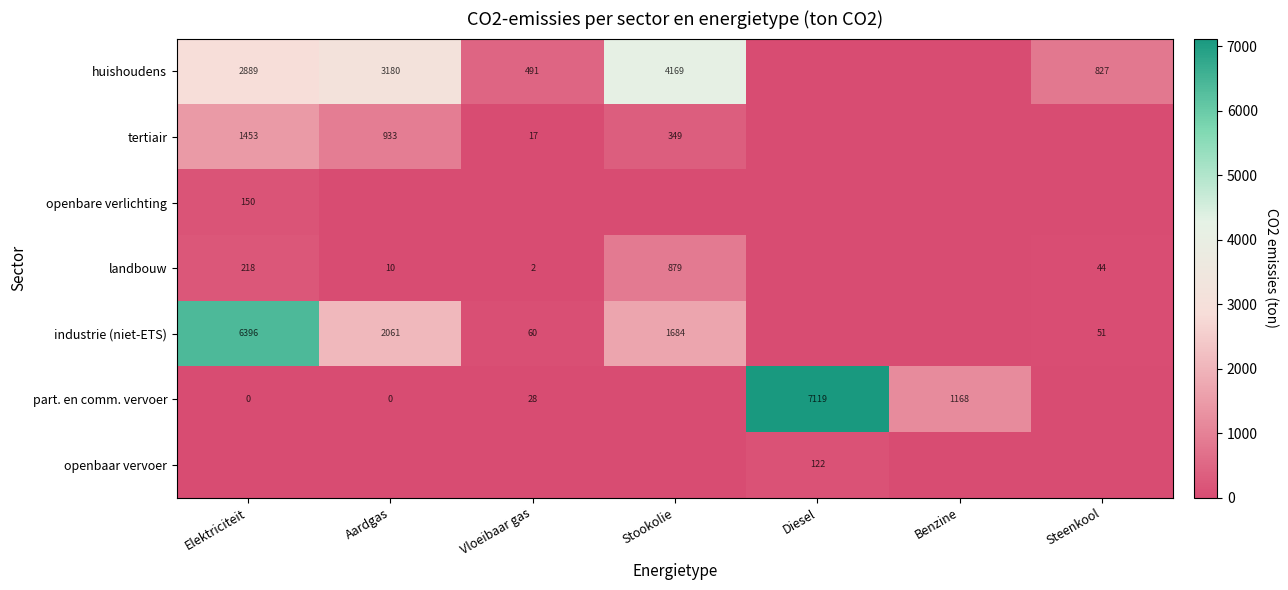

Which label corresponds to the largest value in the chart?

Diesel